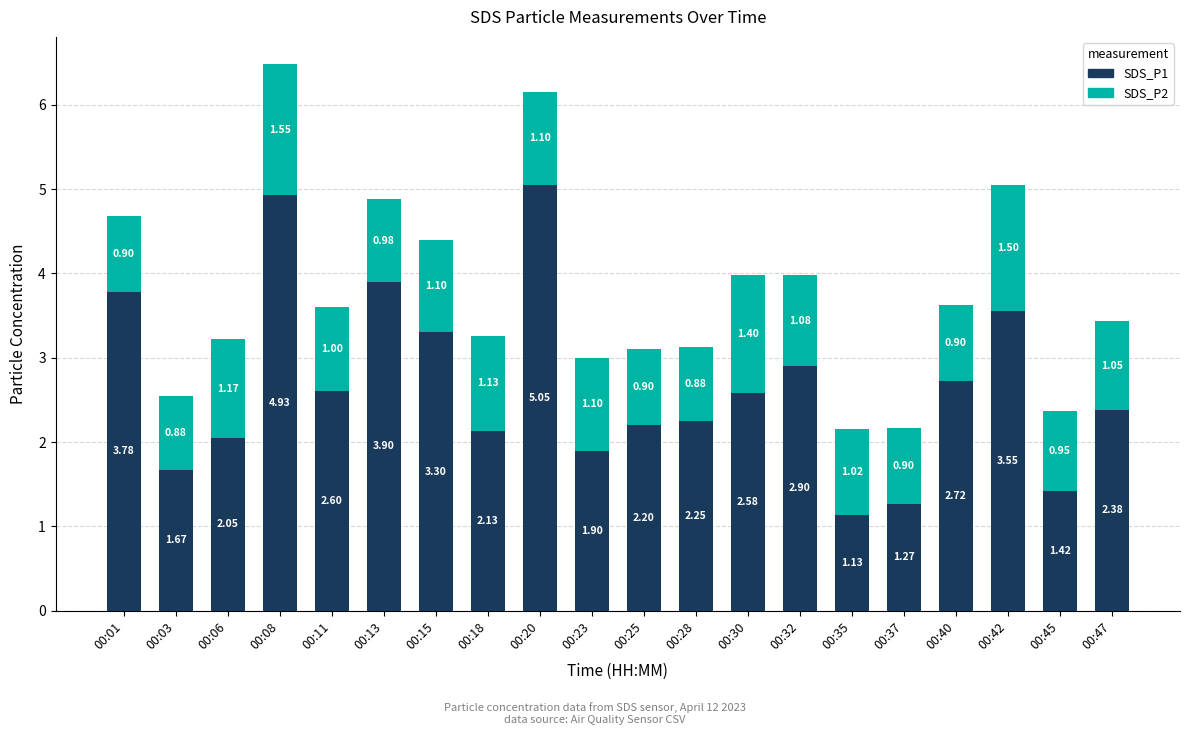

Rank the categories by SDS_P1 value from lowest to highest.

00:35, 00:37, 00:45, 00:03, 00:23, 00:06, 00:18, 00:25, 00:28, 00:47, 00:30, 00:11, 00:40, 00:32, 00:15, 00:42, 00:01, 00:13, 00:08, 00:20